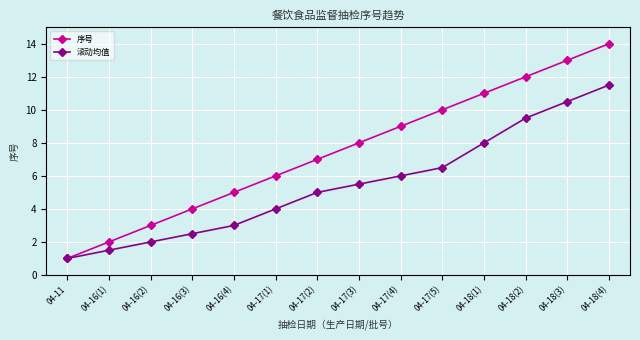

What is the difference between the maximum and minimum values in the 滚动均值 series?

10.5